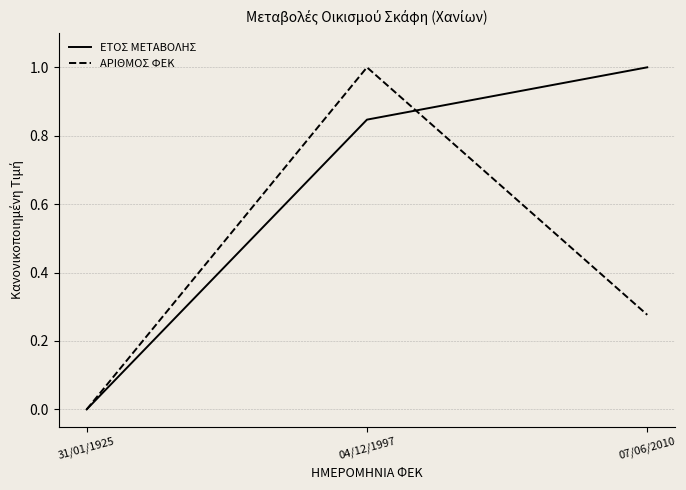

Which series changed the most between 04/12/1997 and 07/06/2010?

ΑΡΙΘΜΟΣ ΦΕΚ